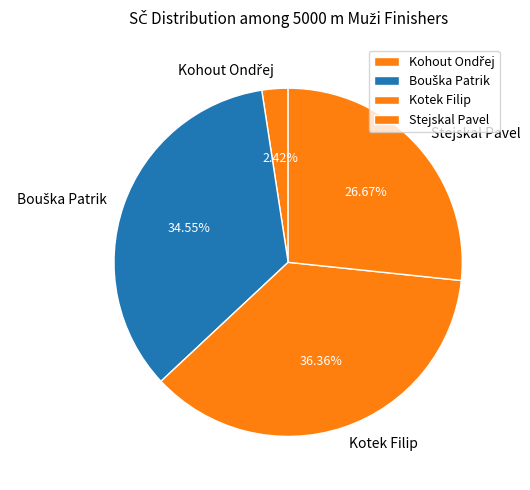

How many segments does this pie chart have?

4